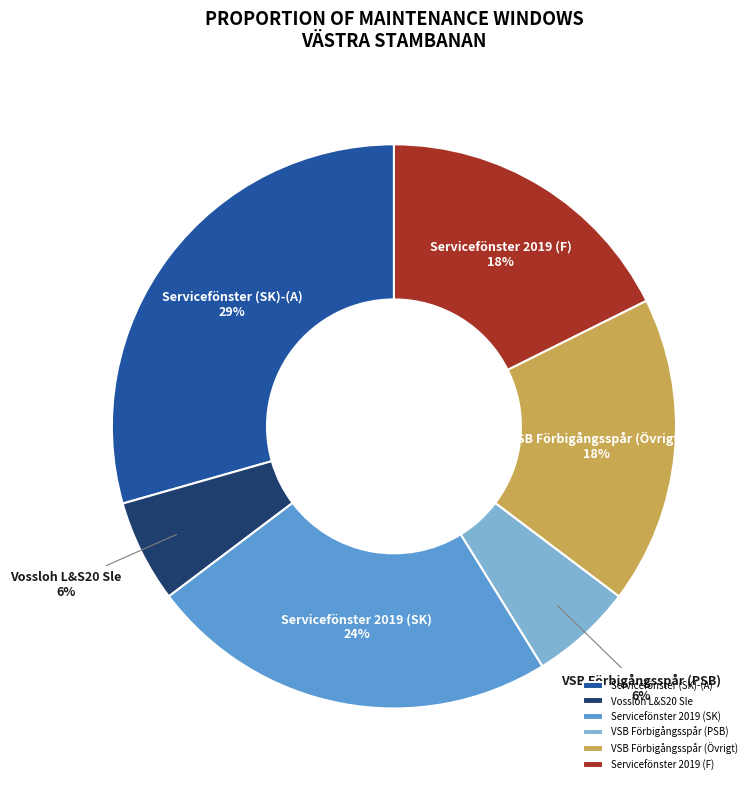

What percentage is the Servicefönster 2019 (SK) slice, to the nearest percent?

24%